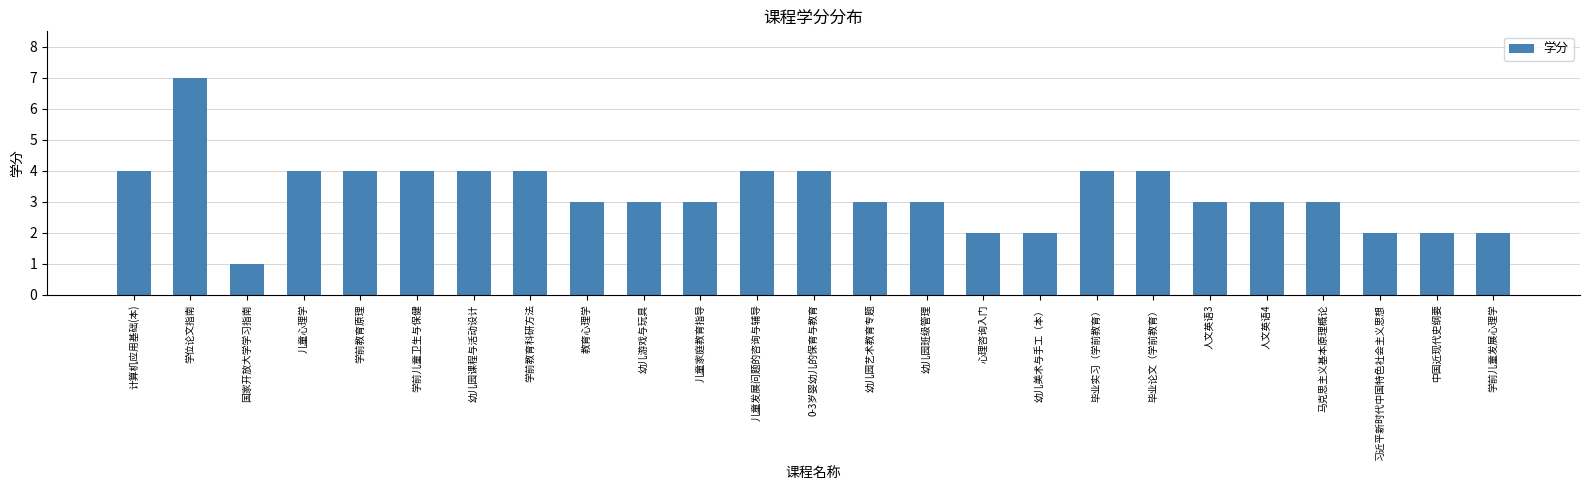

How many values are between 3 and 4?

18